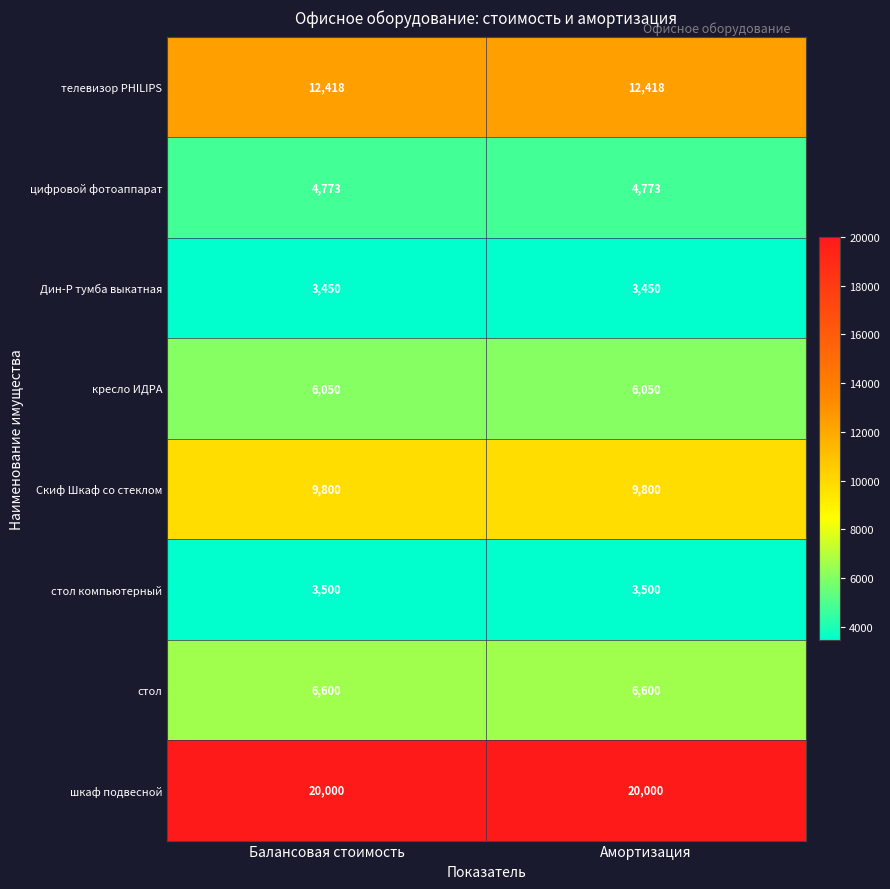

True or false: Дин-Р тумба выкатная has a value of 3450 at Амортизация.

True